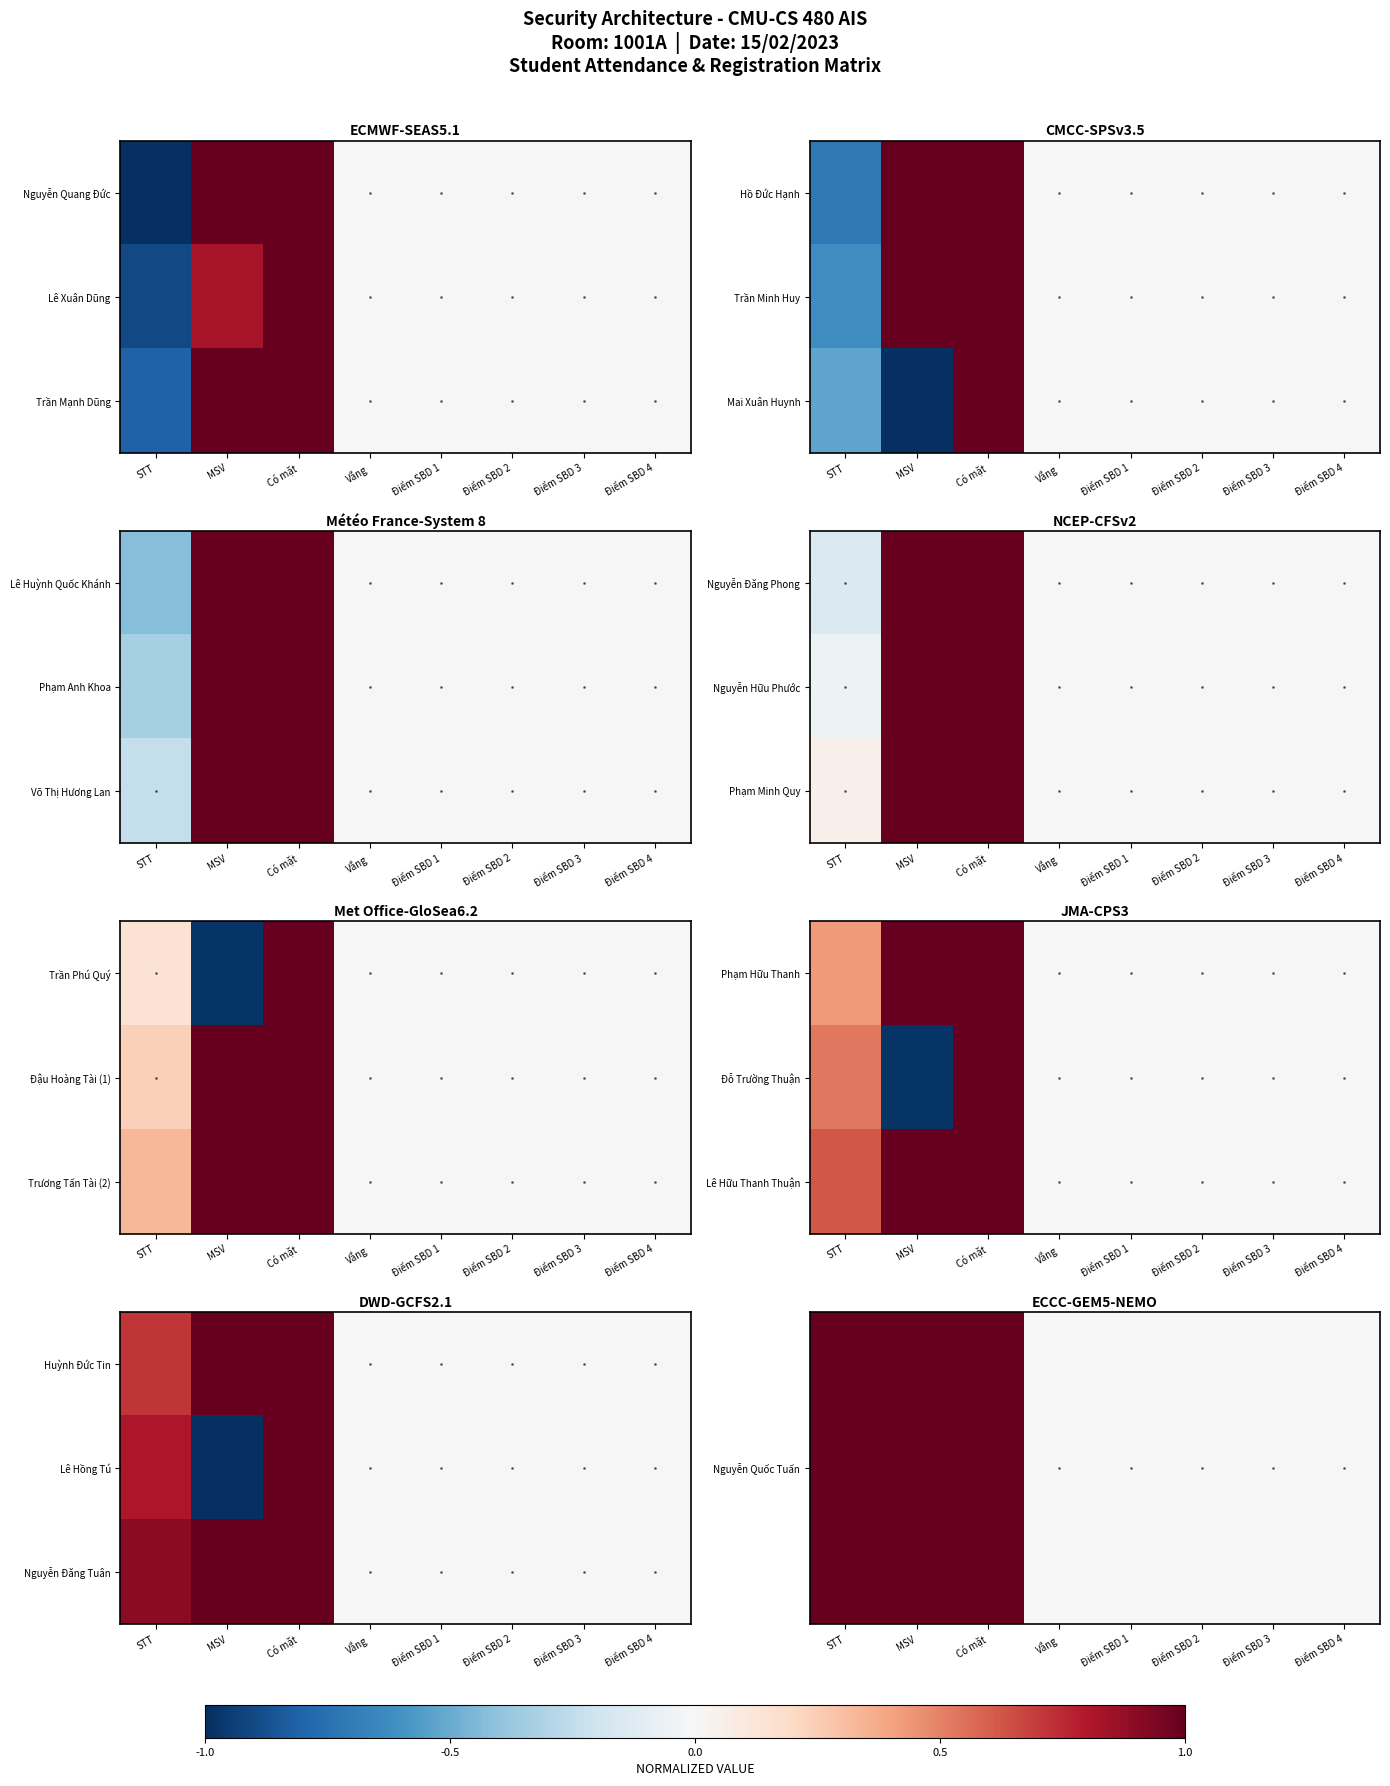

Count the number of categories in the chart.

8